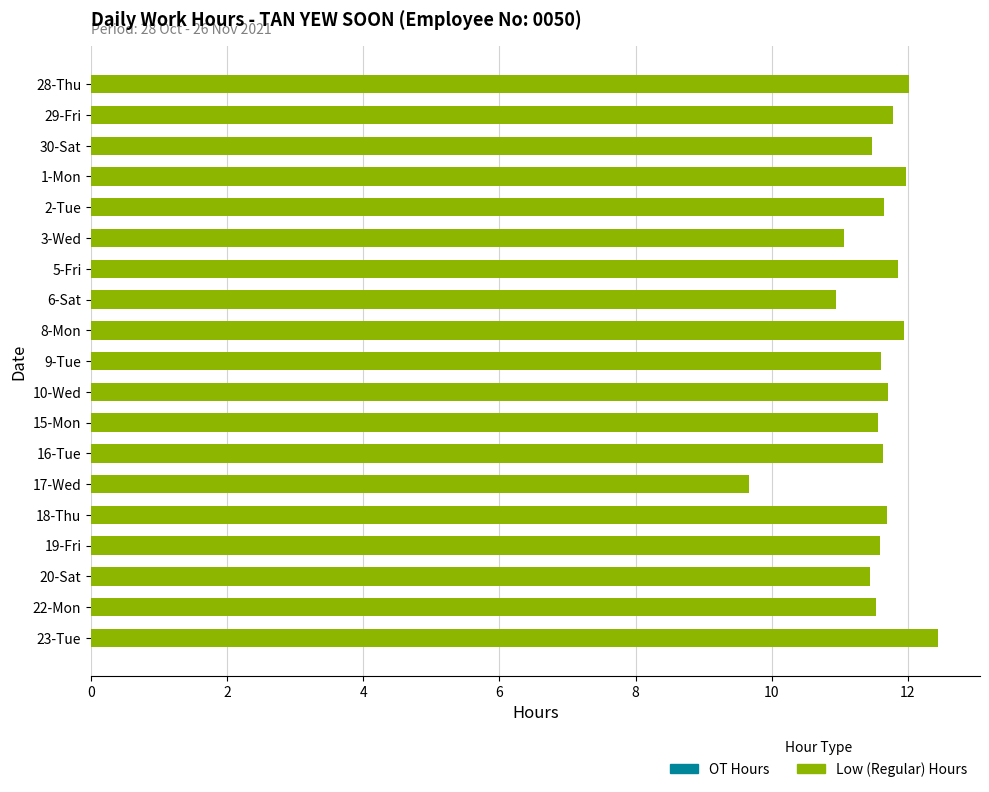

What is the label of the 9th bar from the top?

8-Mon